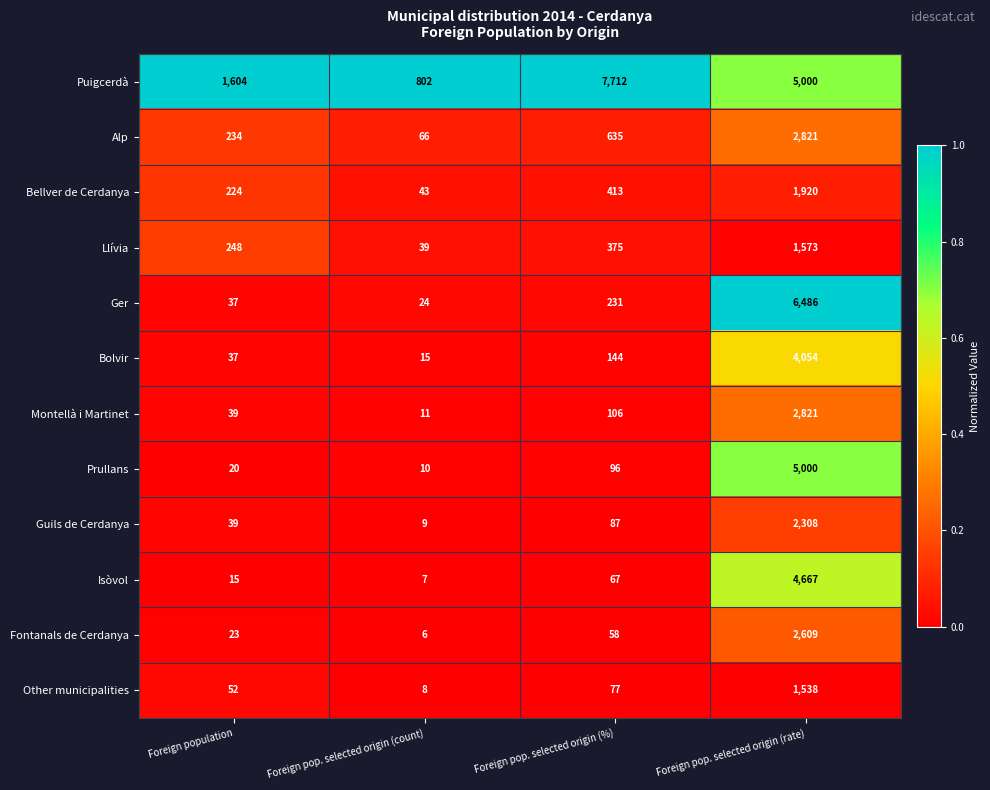

Read the Bellver de Cerdanya value at Foreign population.

224